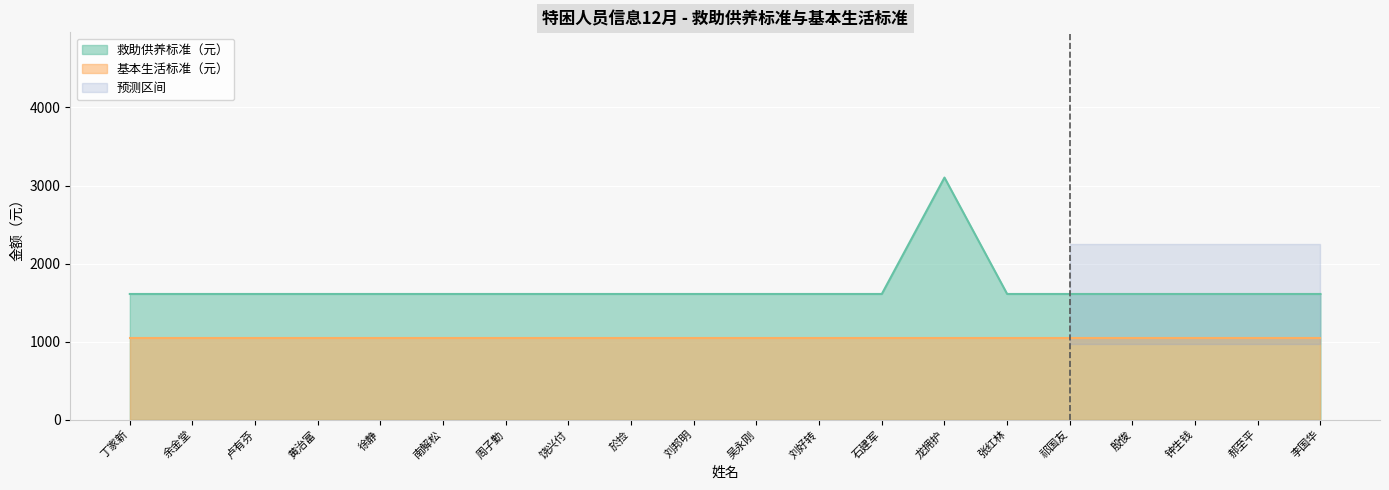

List the labels in order of value, largest first.

龙拥护, 丁家新, 余金堂, 卢有芬, 黄治富, 徐静, 南解松, 周子勤, 饶兴付, 於捡, 刘邦明, 吴永刚, 刘好转, 石建军, 张红林, 祁国友, 殷俊, 钟生钱, 郝至平, 李国华